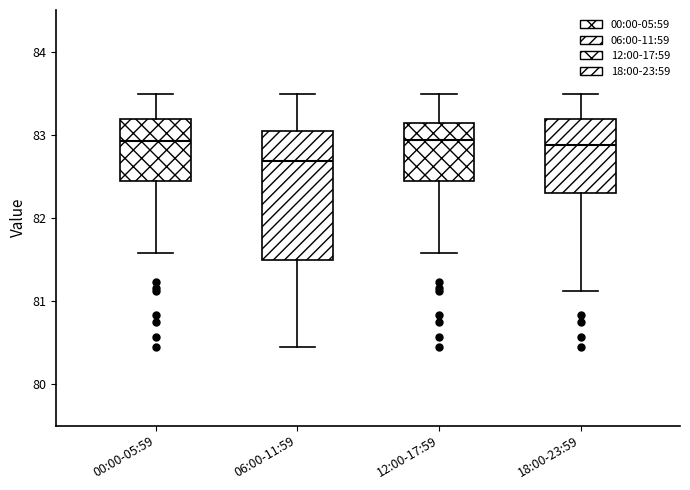

Comparing the boxes themselves (not the whiskers), which one is the tallest?

06:00-11:59